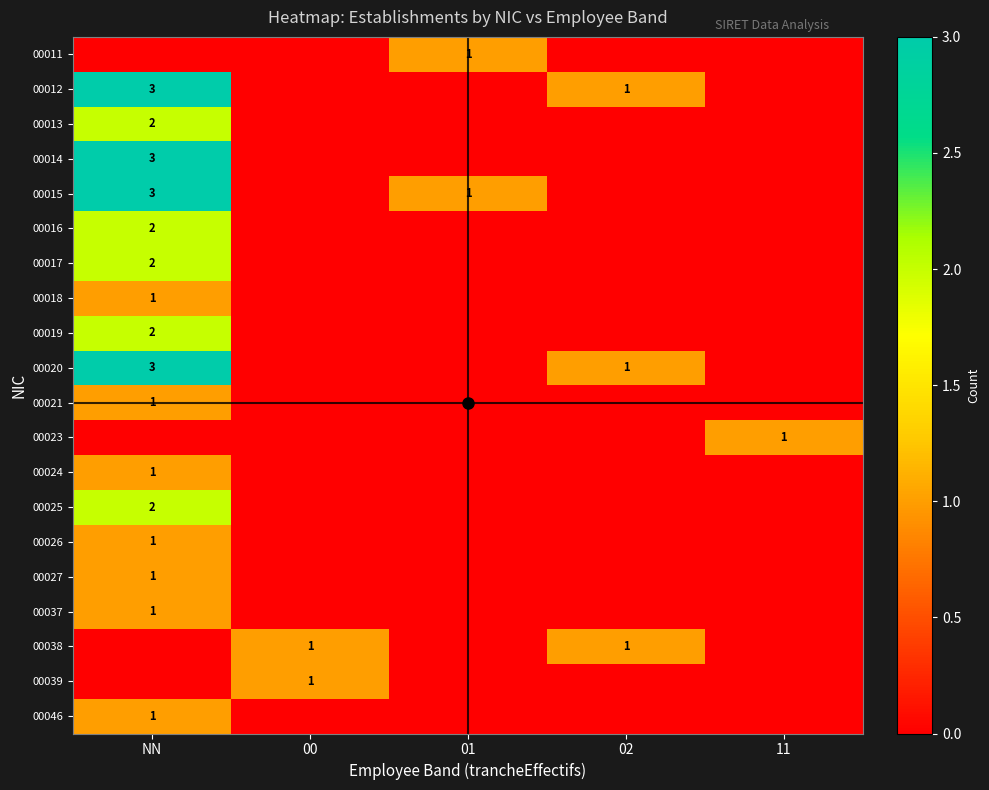

Is the value of 00013 at NN greater than the value of 00037 at NN?

Yes